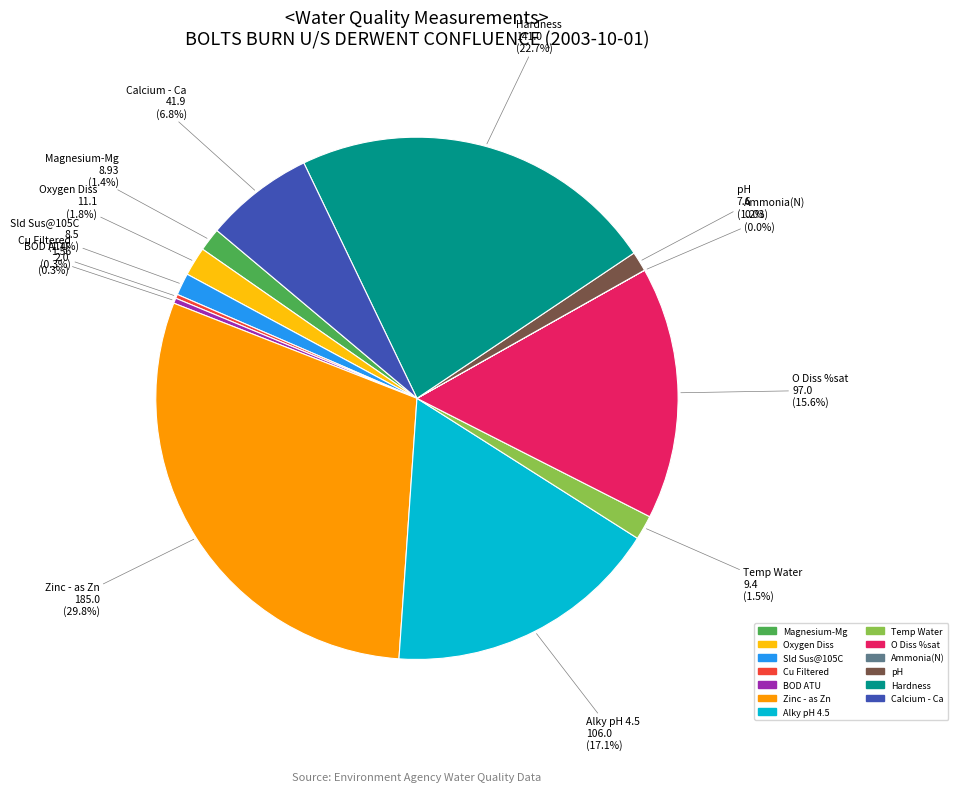

Between Temp Water and O Diss %sat, which is larger?

O Diss %sat